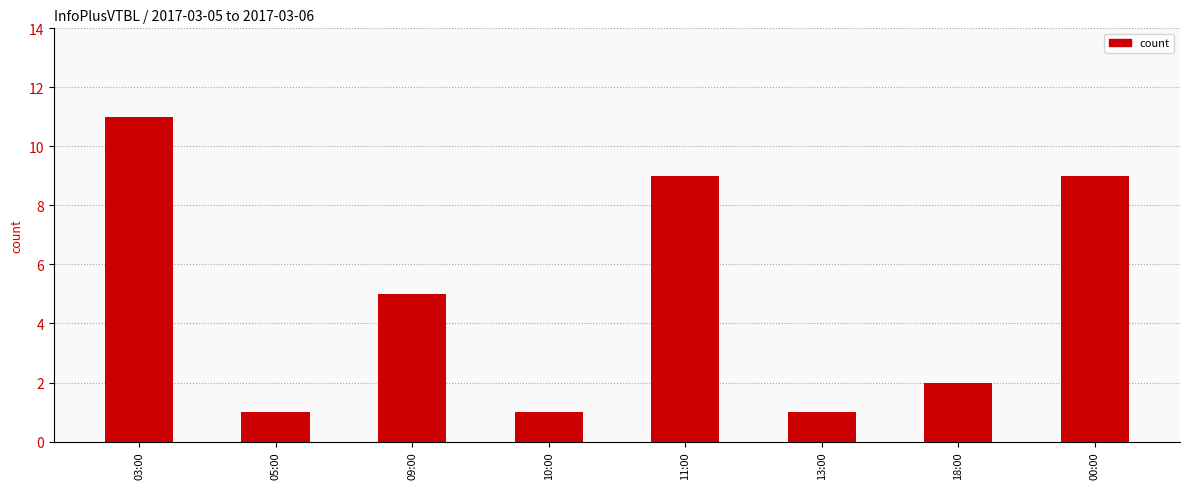

Reading right to left, what are all the values shown in this chart?

9	2	1	9	1	5	1	11